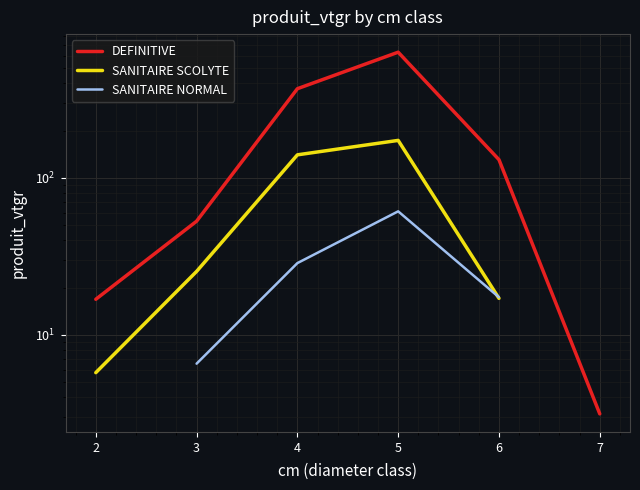

Is this an area chart (filled region under the line)?

No